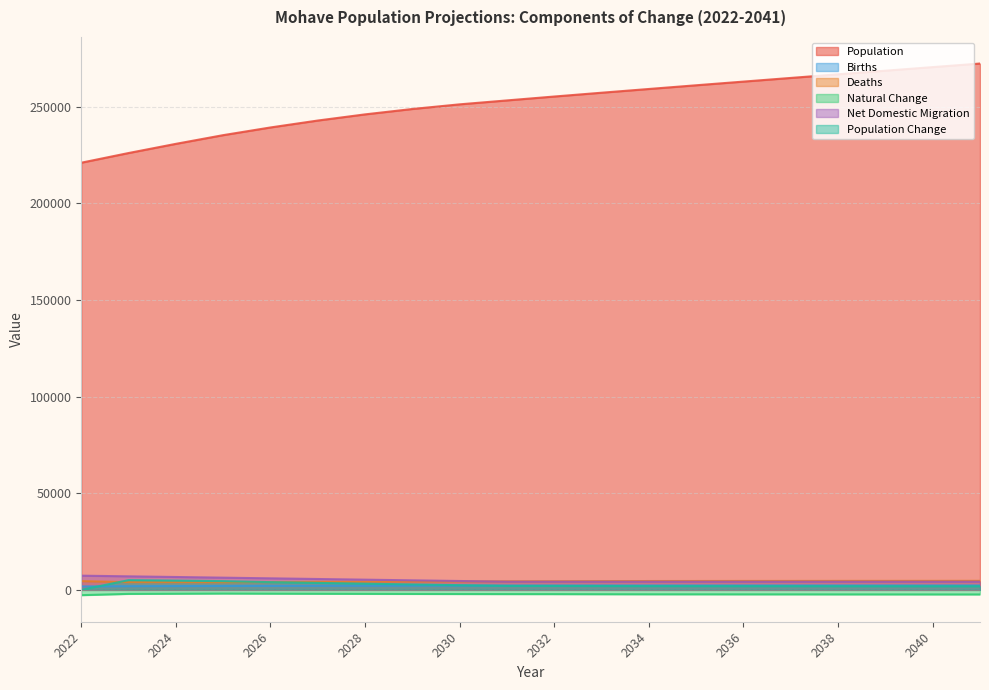

What is the value of the Births point at the 1st from the left?

1758.0